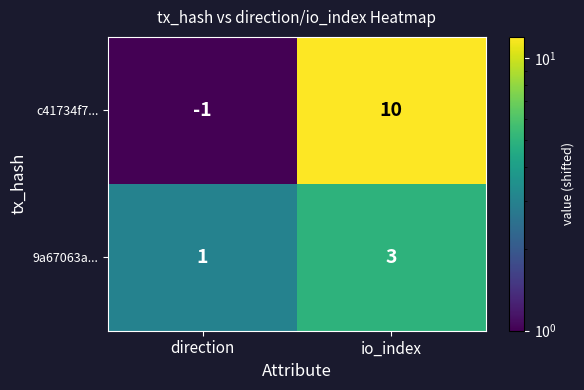

How many distinct data groups are displayed?

2